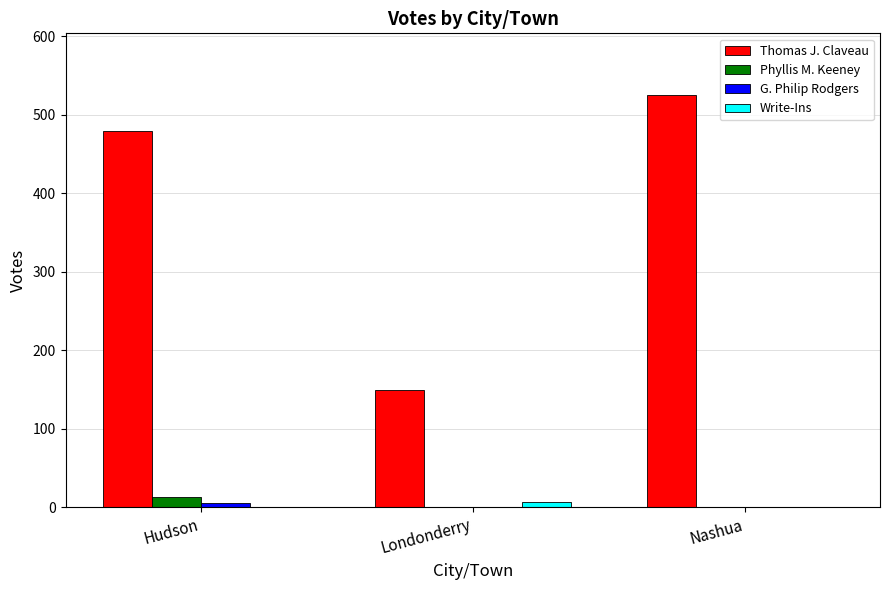

The value of Thomas J. Claveau at Londonderry is 103. True or false?

False